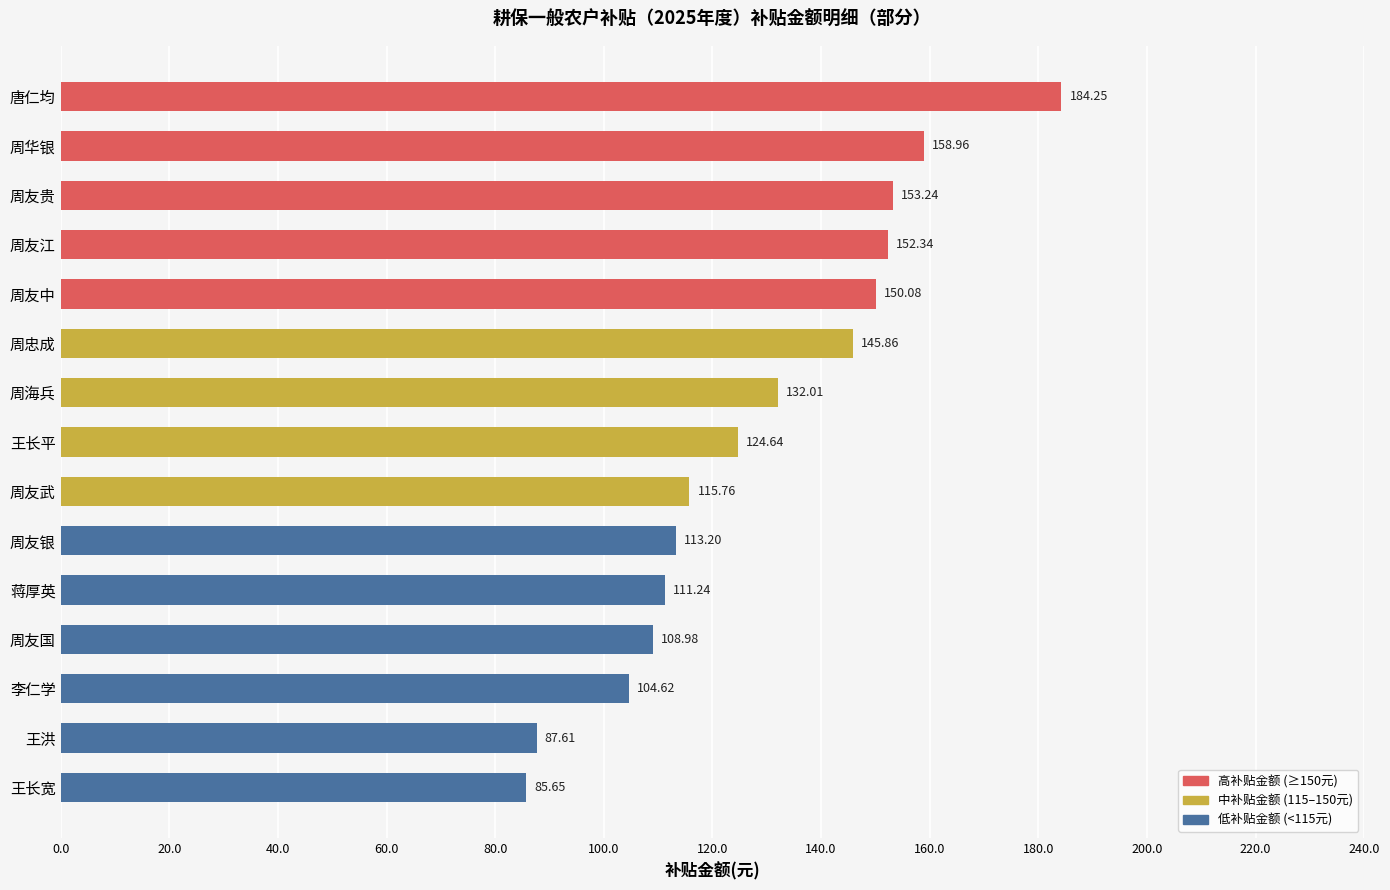

What is the label of the 4th bar from the bottom?

周友国